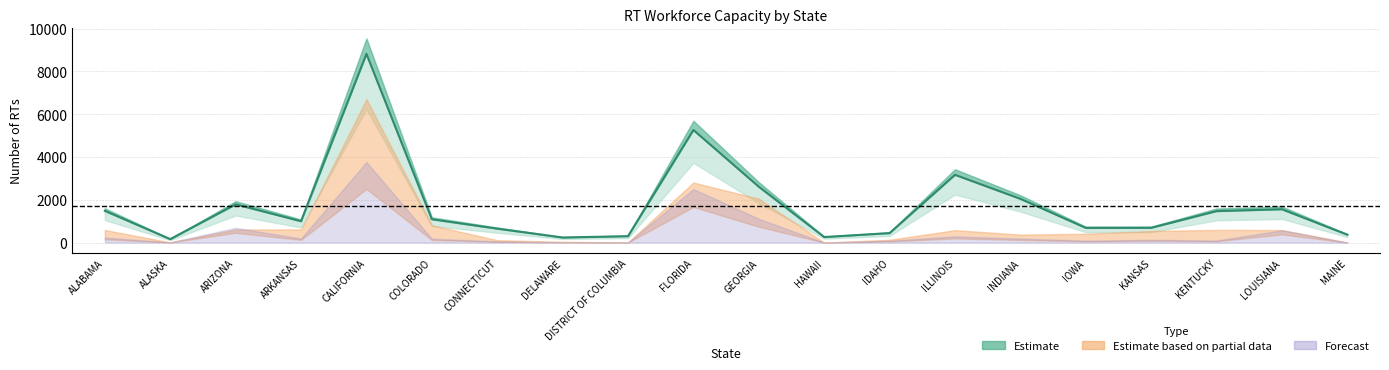

The chart shows a value of 999.0 at ARKANSAS. True or false?

True